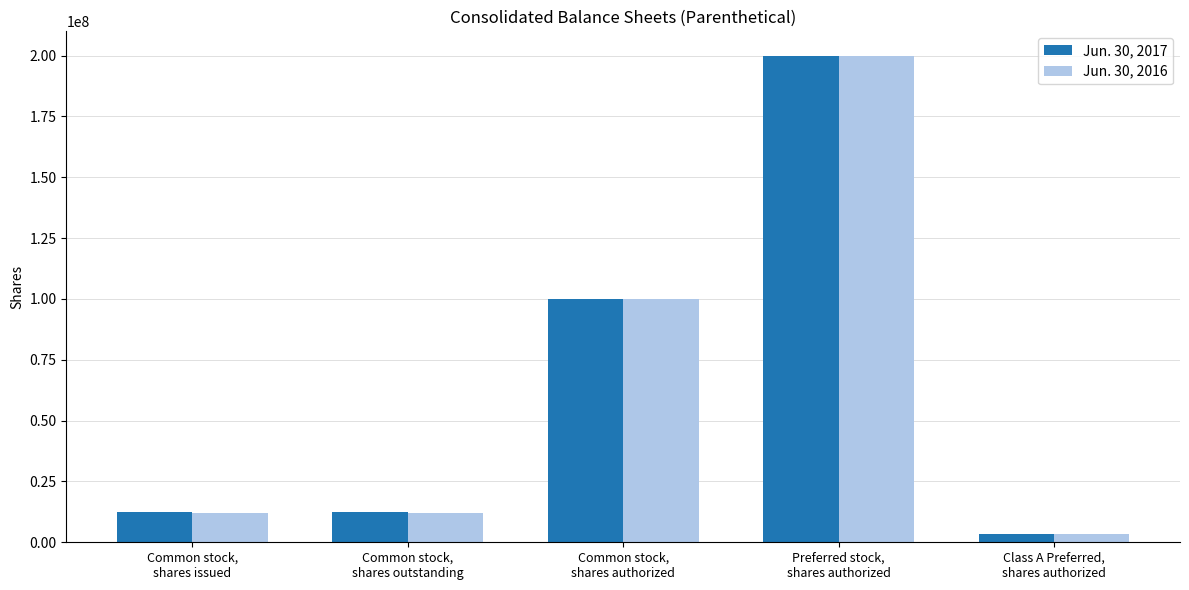

Is it true that Jun. 30, 2017 equals 279877605 at Preferred stock,
shares authorized?

False